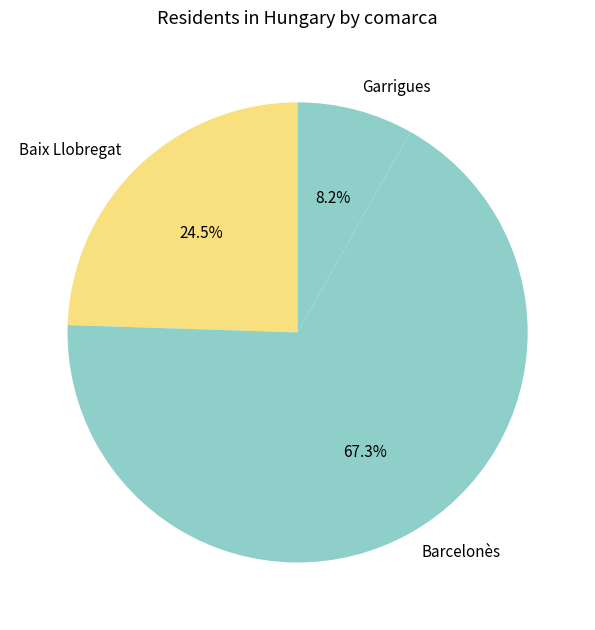

What is the majority slice?

Barcelonès